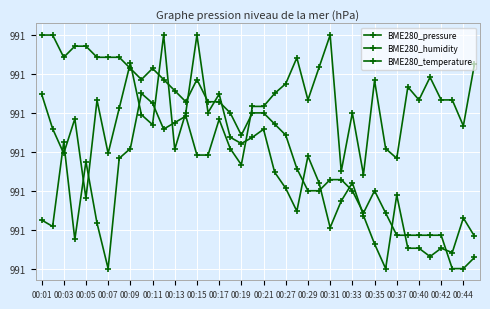

Which series has the largest total across all categories?

BME280_humidity